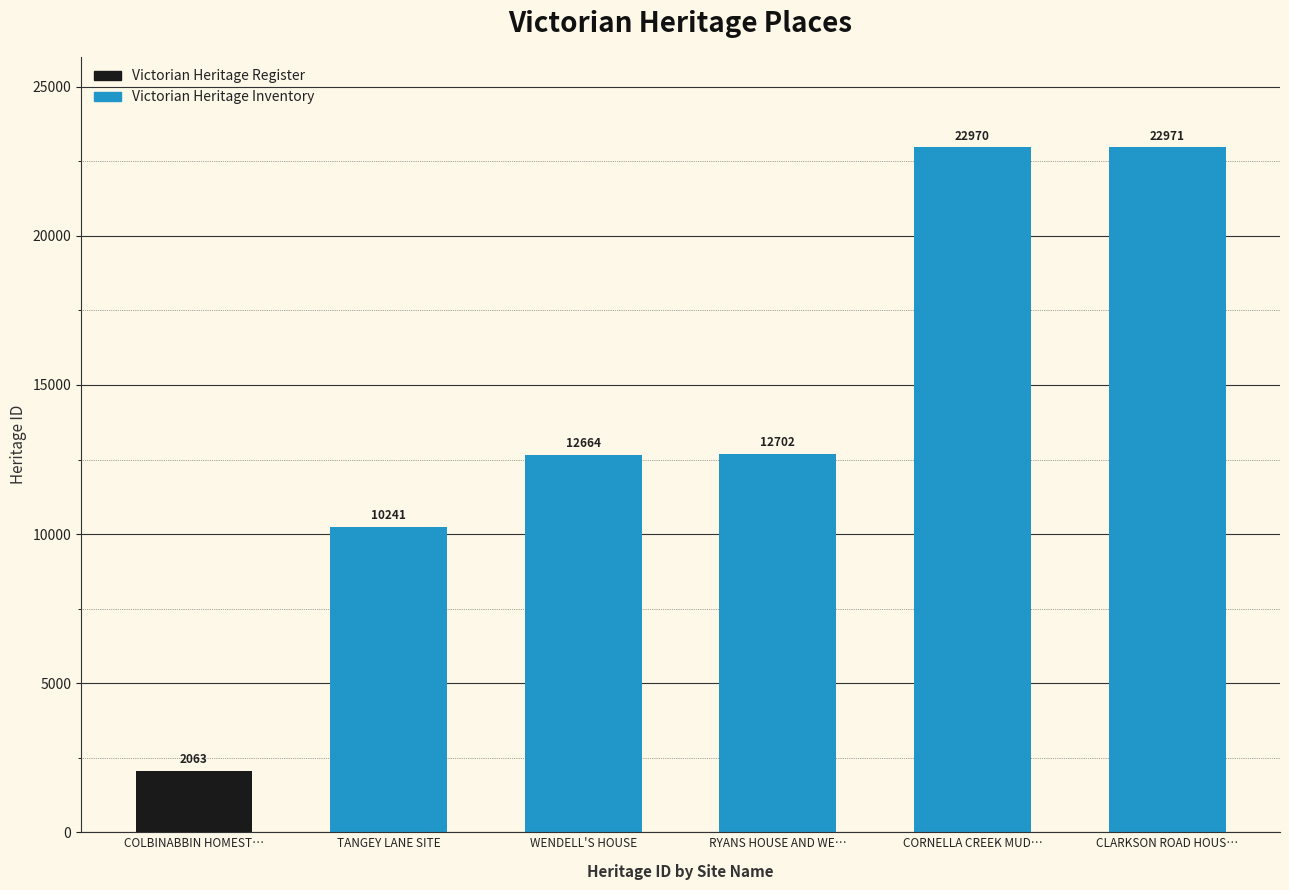

What is the value of the 3rd bar from the left?

12664